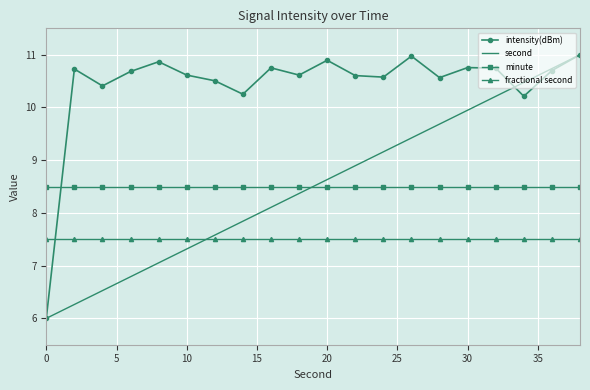

What is the minimum value shown in the chart?

6.0